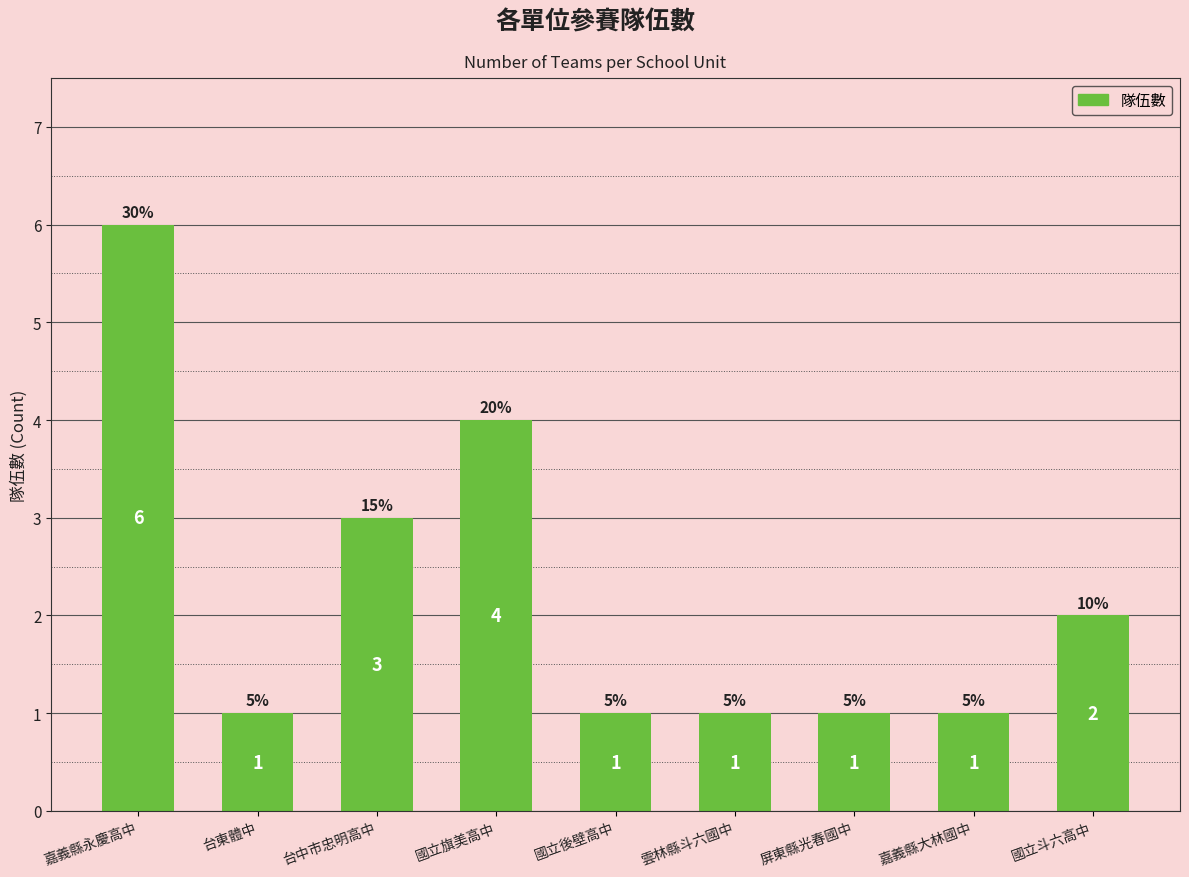

What position from the right is 嘉義縣永慶高中?

9